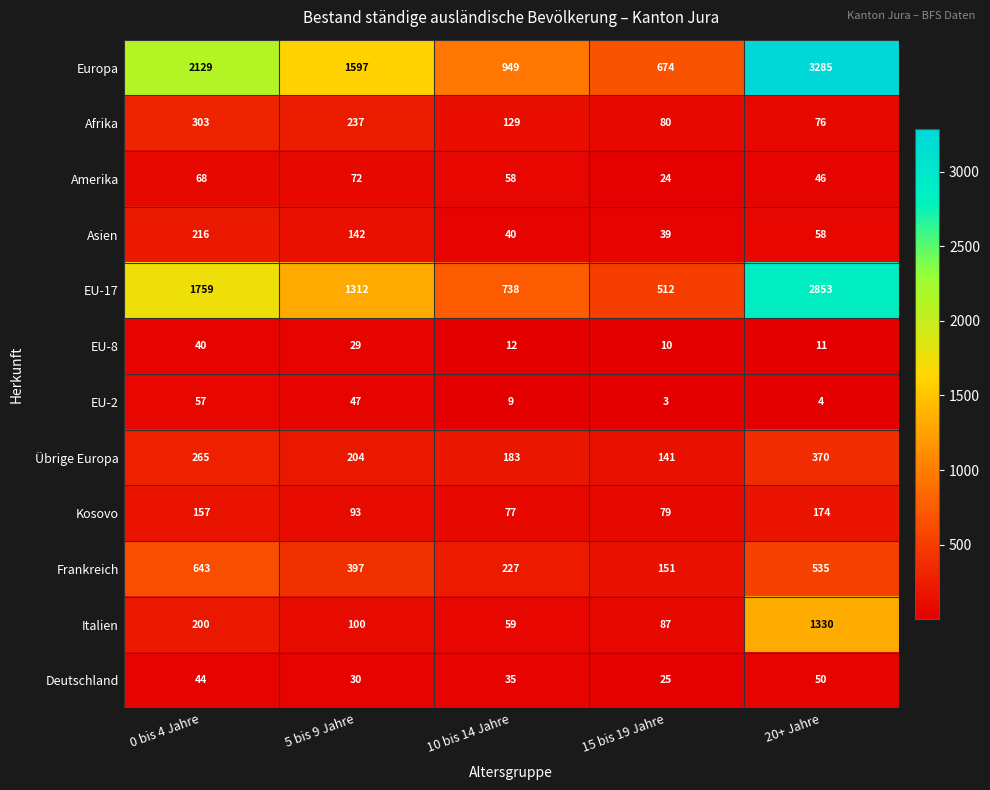

Rank the series at 15 bis 19 Jahre from lowest to highest value.

EU-2, EU-8, Amerika, Deutschland, Asien, Kosovo, Afrika, Italien, Übrige Europa, Frankreich, EU-17, Europa